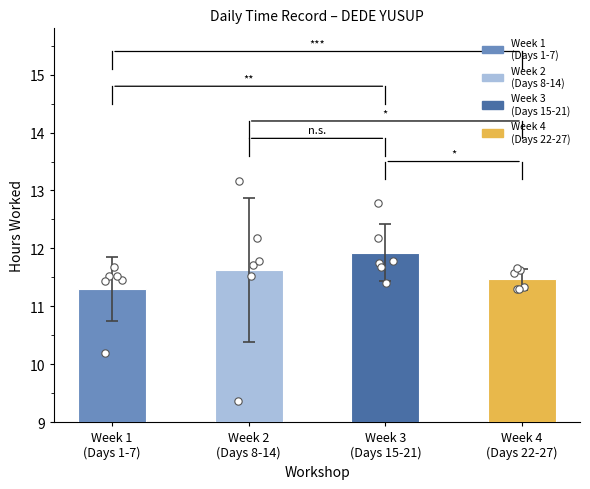

Which series has the largest Y range (max minus min)?

Week 2
(Days 8-14)